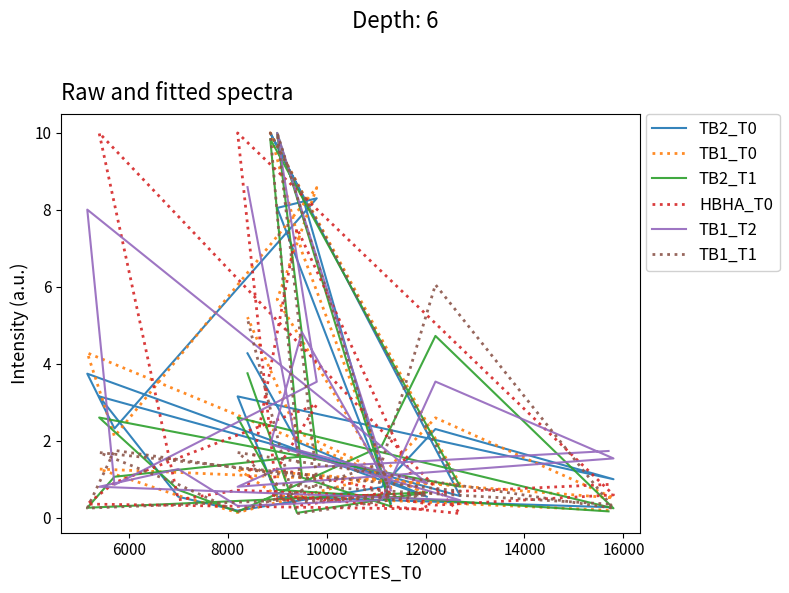

What is the difference between the second highest and minimum values in the HBHA_T0 series?

9.9